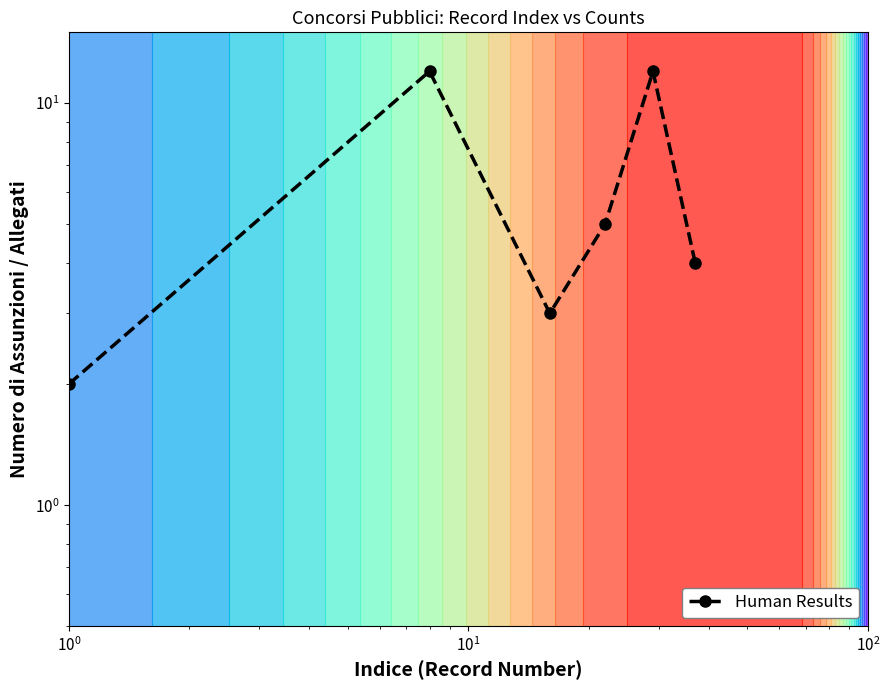

How many values are between 3 and 12?

5